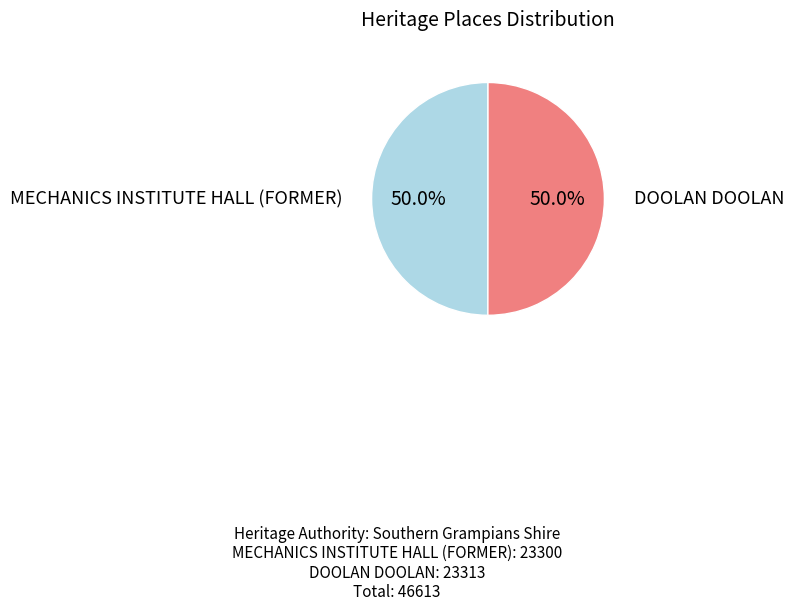

To the nearest percent, what portion does MECHANICS INSTITUTE HALL (FORMER) represent?

50%